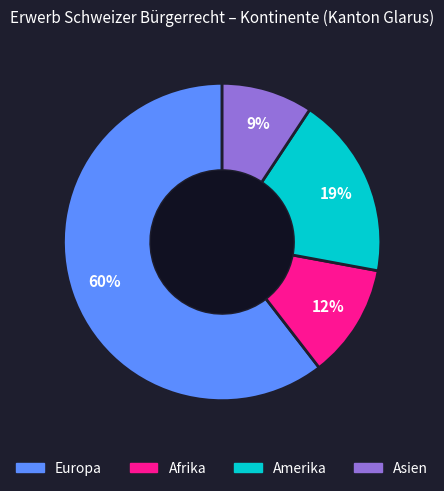

To the nearest percent, what is the difference between the largest and smallest slice percentages?

51%